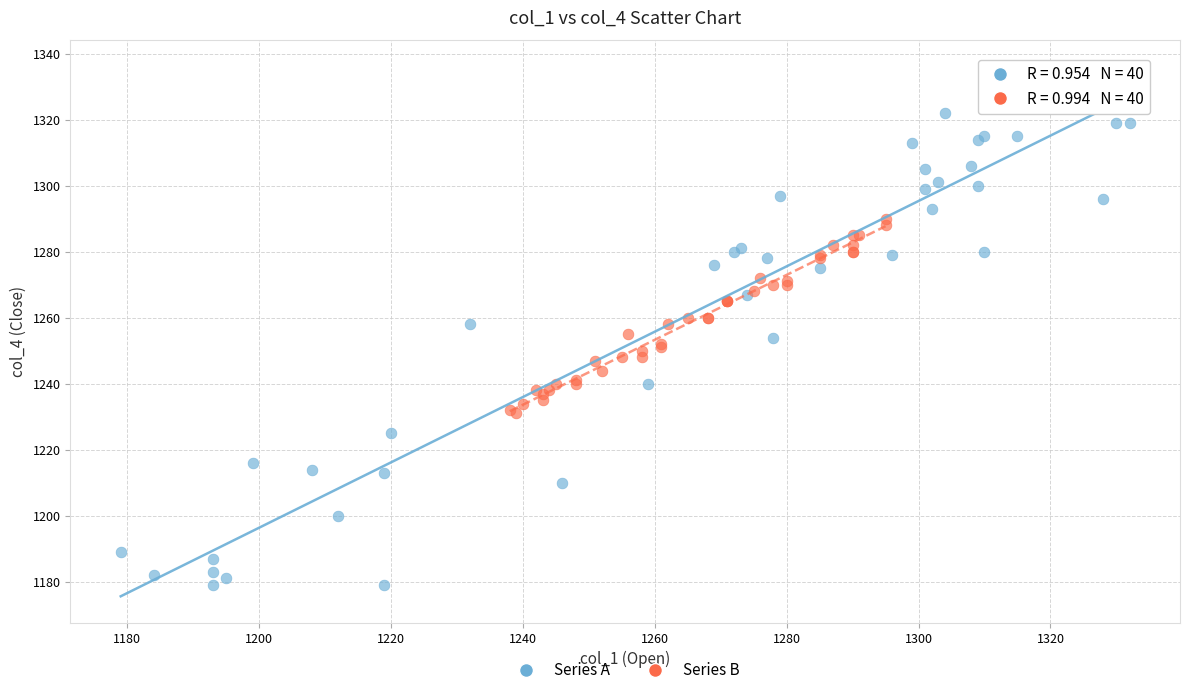

Which series reaches the minimum Y coordinate?

Series A